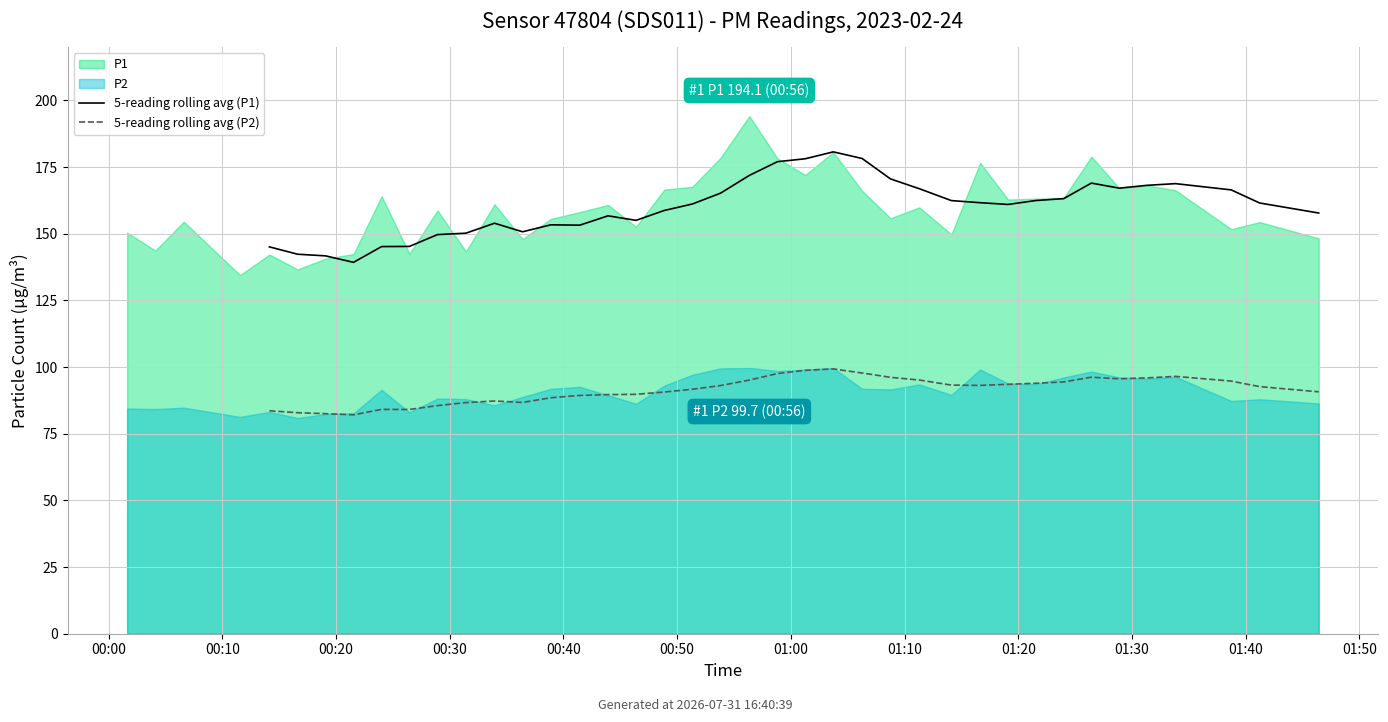

How many interior local valleys does the 5-reading rolling avg (P2) series have?

5